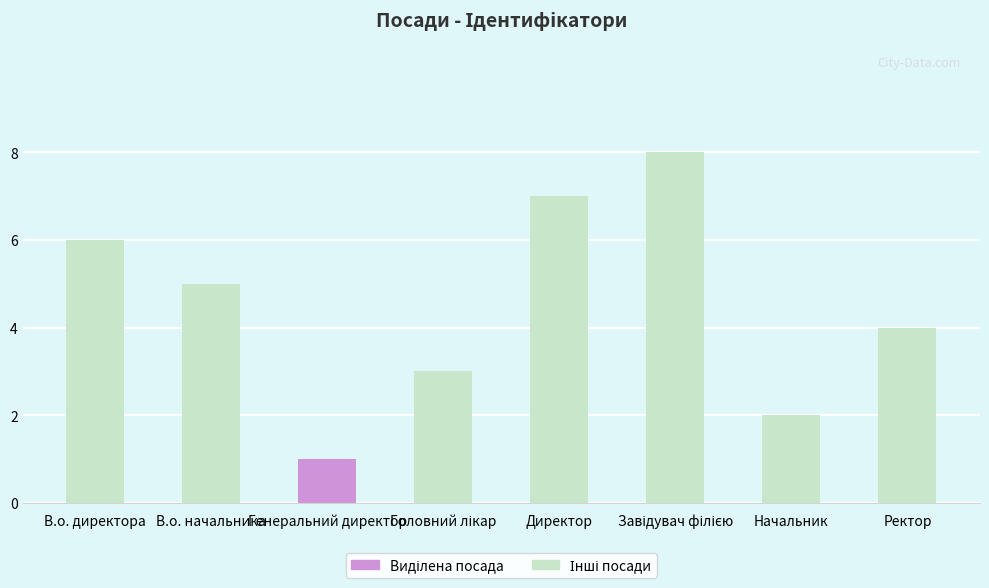

Is it true that the value at Директор is 4?

False